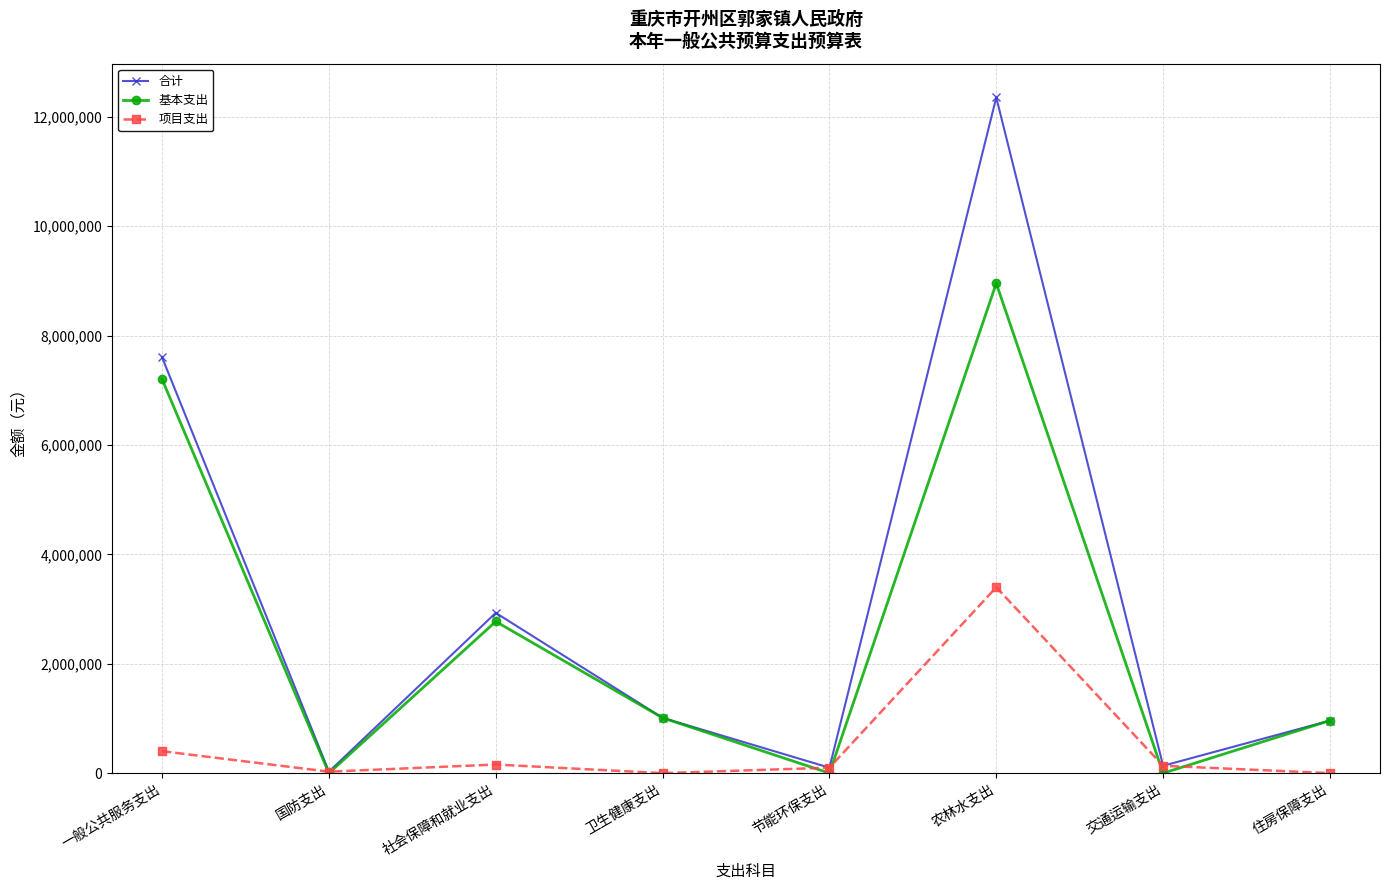

At which category does 基本支出 reach its first local valley?

国防支出